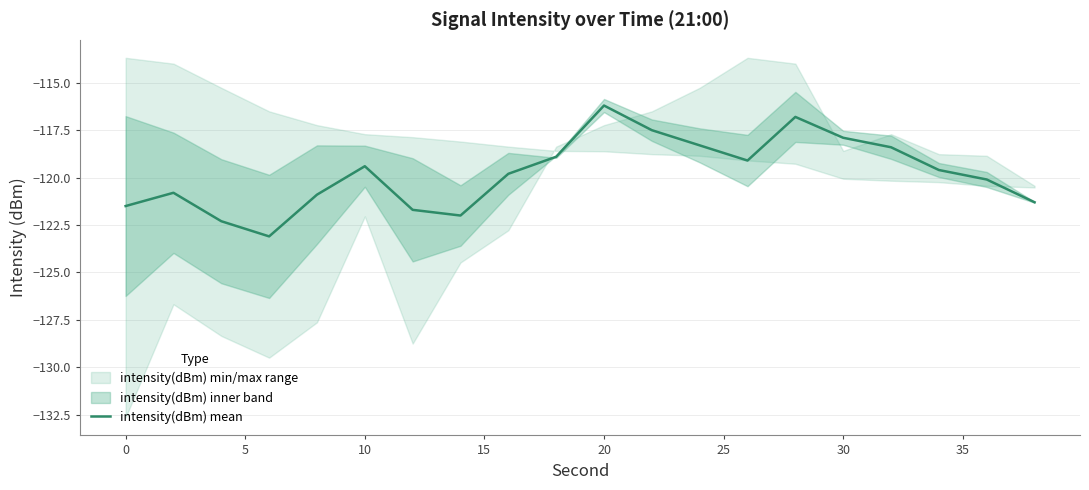

What is the minimum value for intensity(dBm) mean?

-123.1